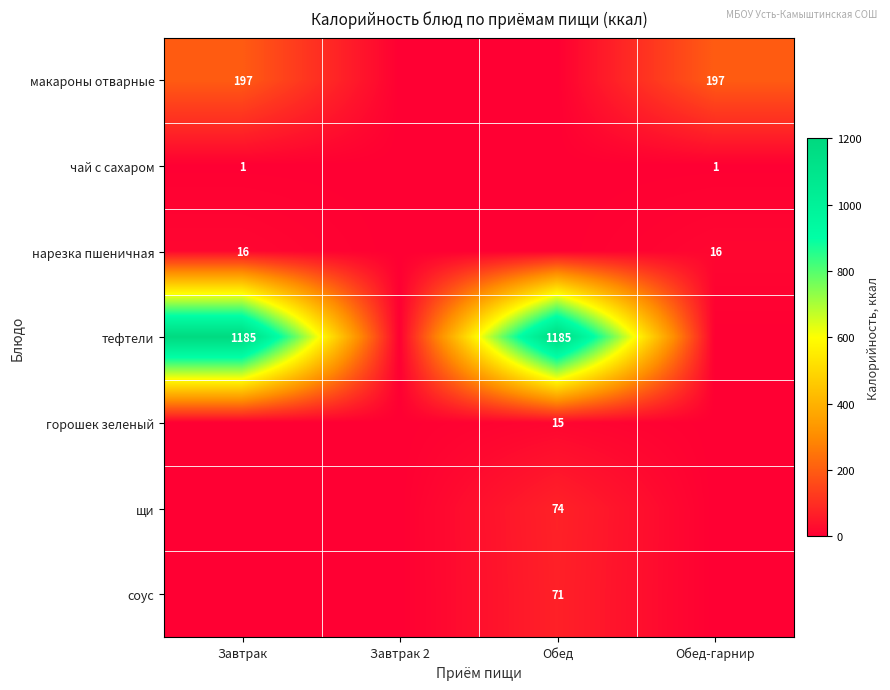

The value of нарезка пшеничная at Завтрак is 16. True or false?

True